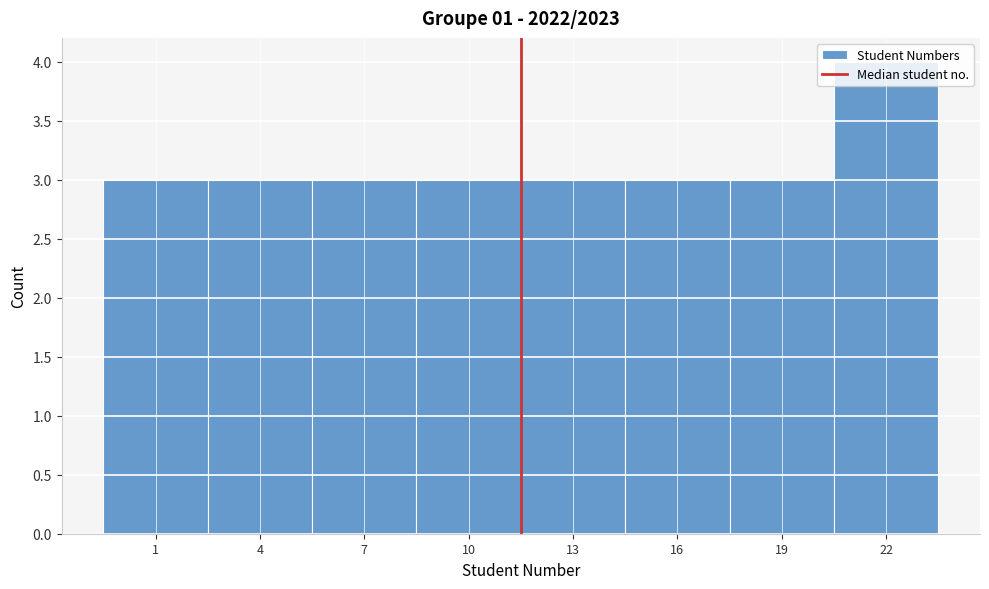

What value does the data have at 10?

3